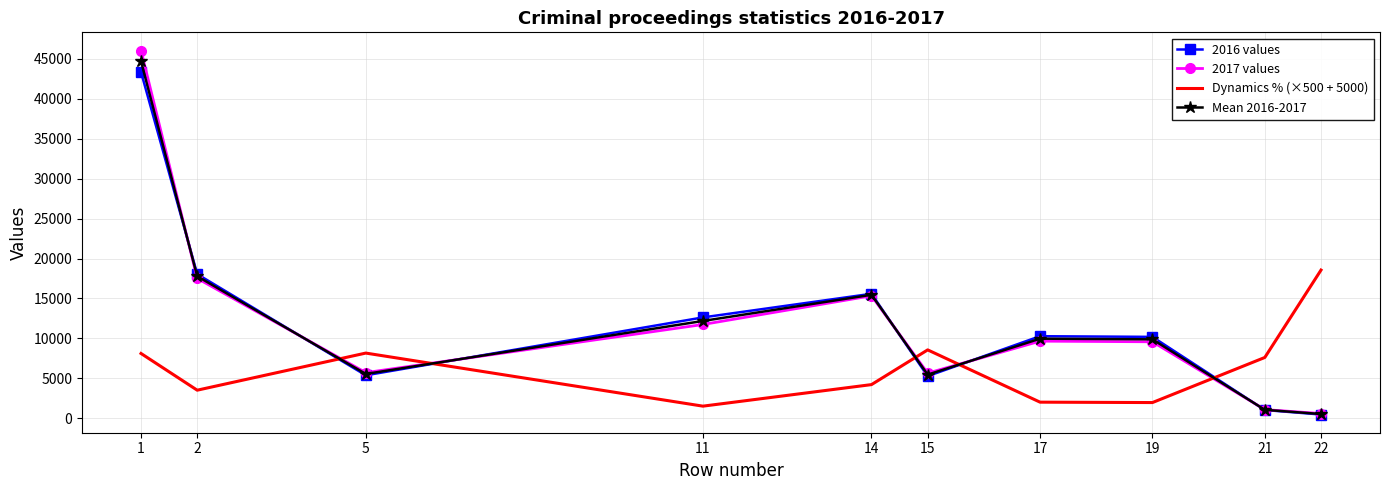

Where does the 2016 values series first go above 10265?

1